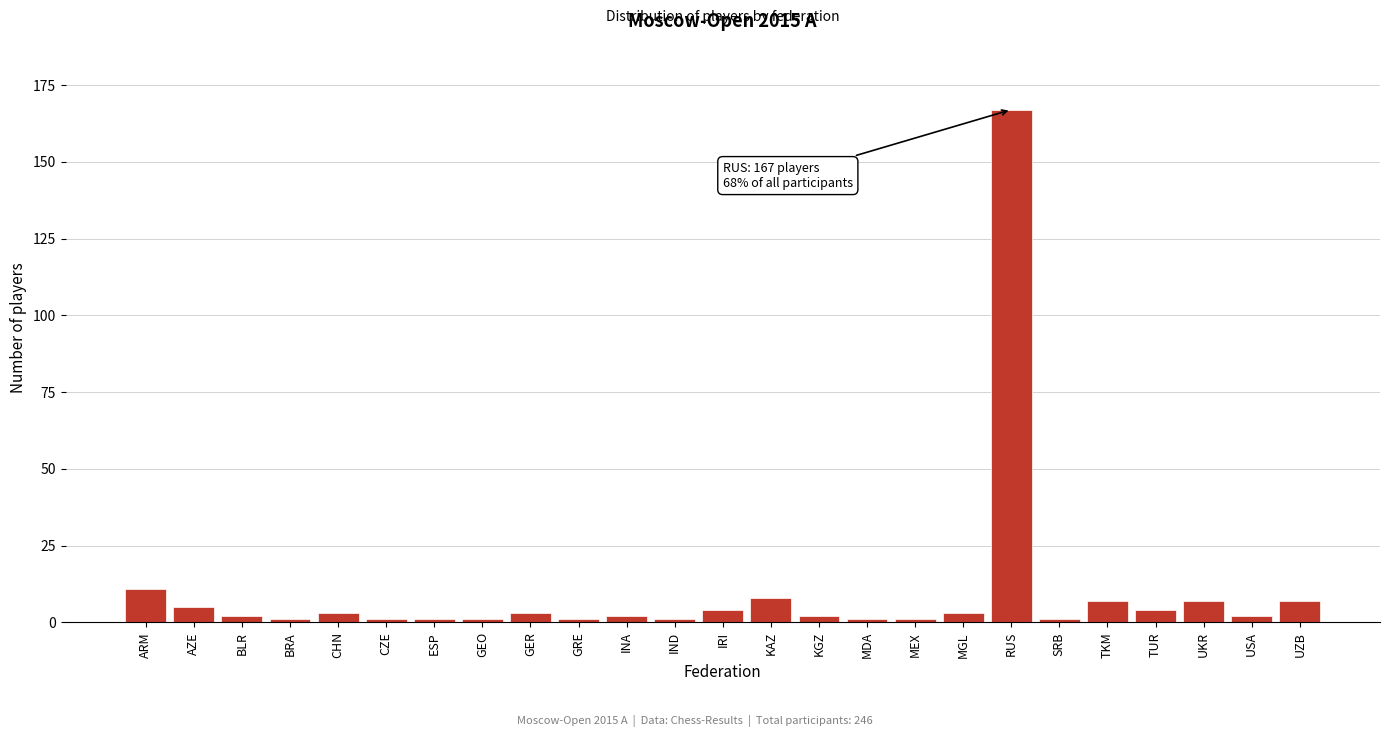

Reading right to left, transcribe all the data shown in this chart.

7	2	7	4	7	1	167	3	1	1	2	8	4	1	2	1	3	1	1	1	3	1	2	5	11